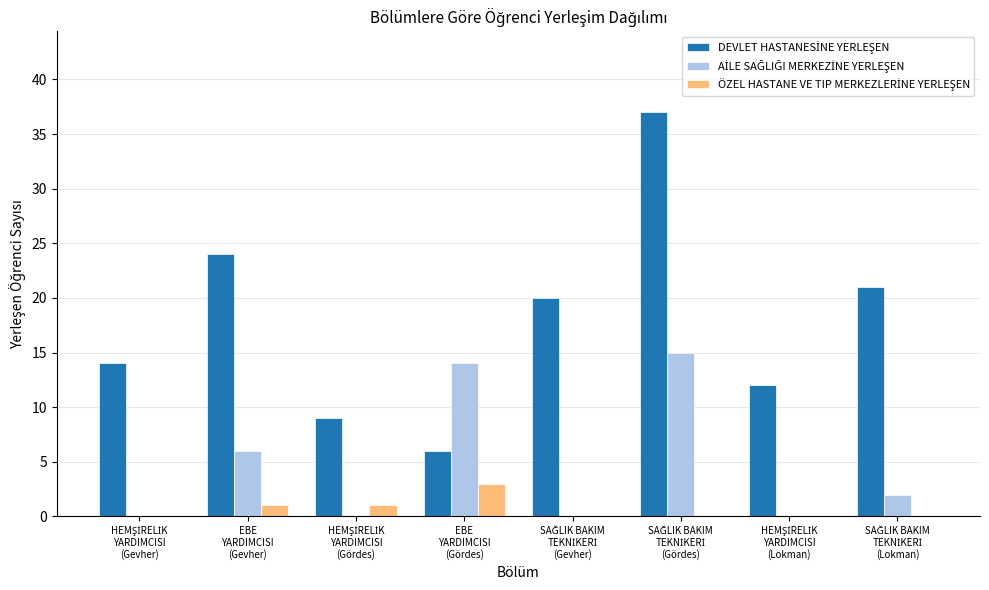

List the series in order of their peak value, highest first.

DEVLET HASTANESİNE YERLEŞEN, AİLE SAĞLIĞI MERKEZİNE YERLEŞEN, ÖZEL HASTANE VE TIP MERKEZLERİNE YERLEŞEN